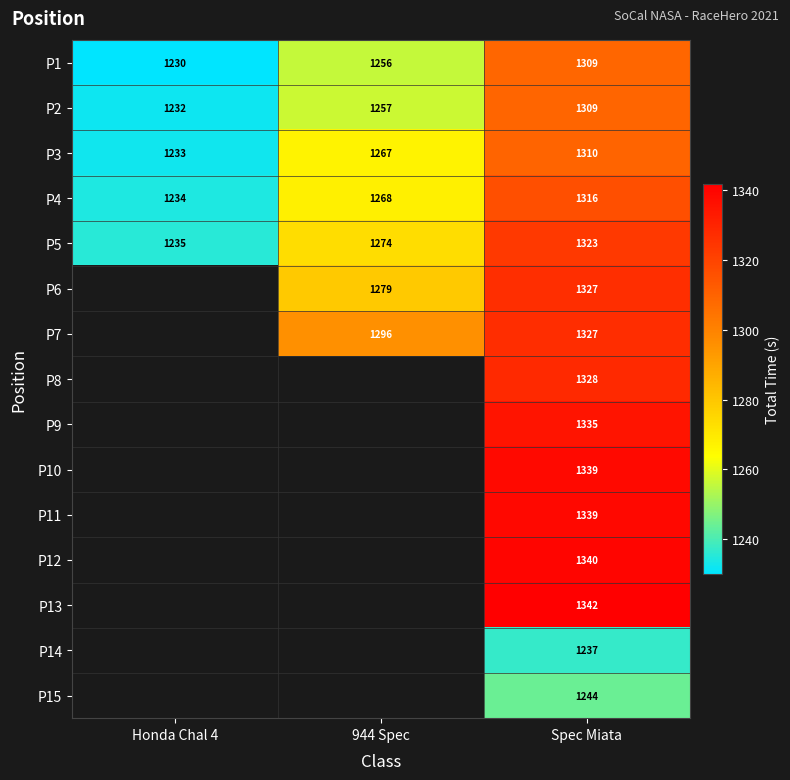

Count the number of categories in the chart.

3